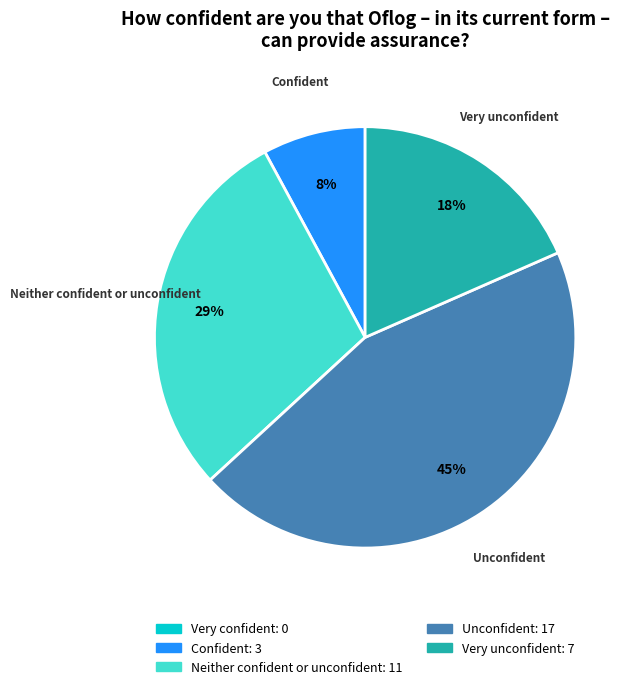

Do Confident and Unconfident together represent more than half of the pie?

Yes